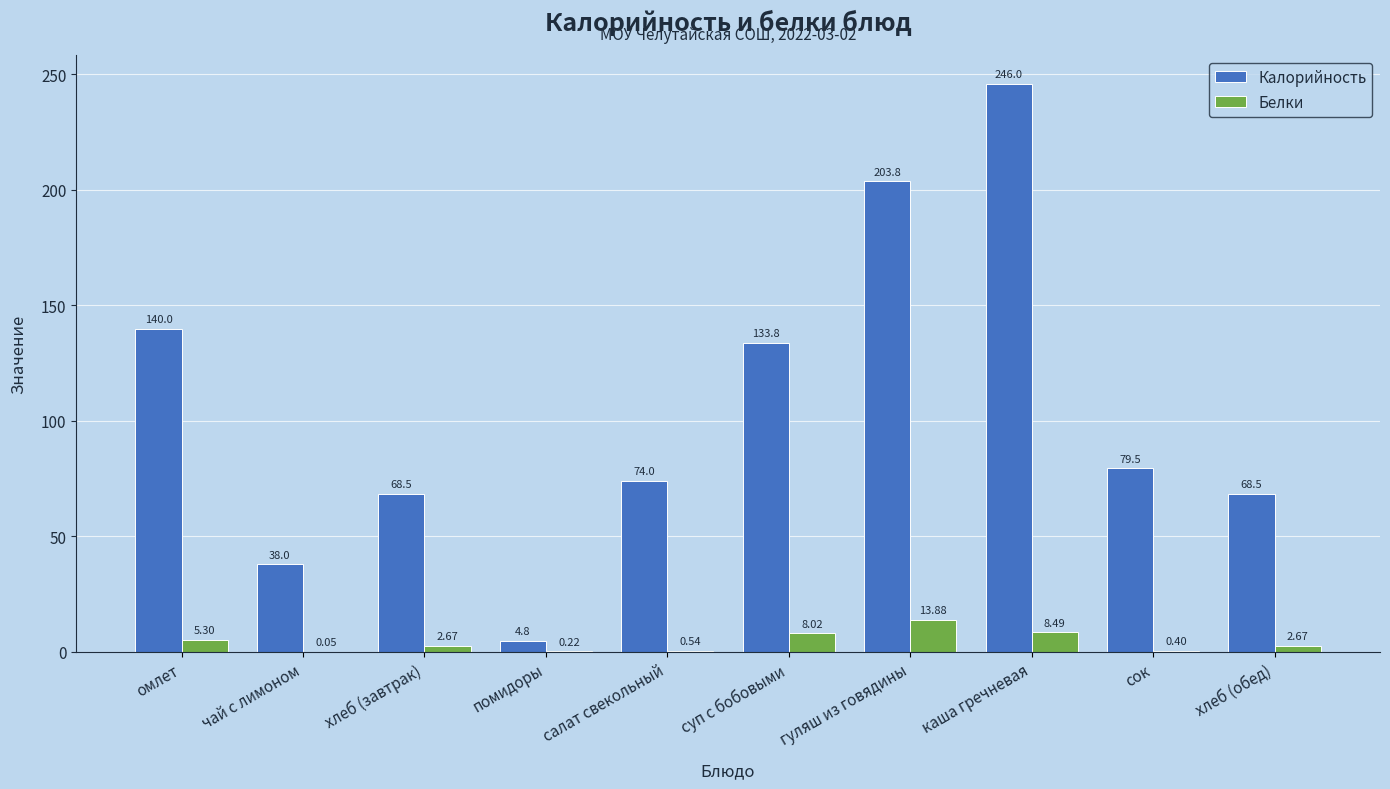

Which series changed the most between чай с лимоном and помидоры?

Калорийность